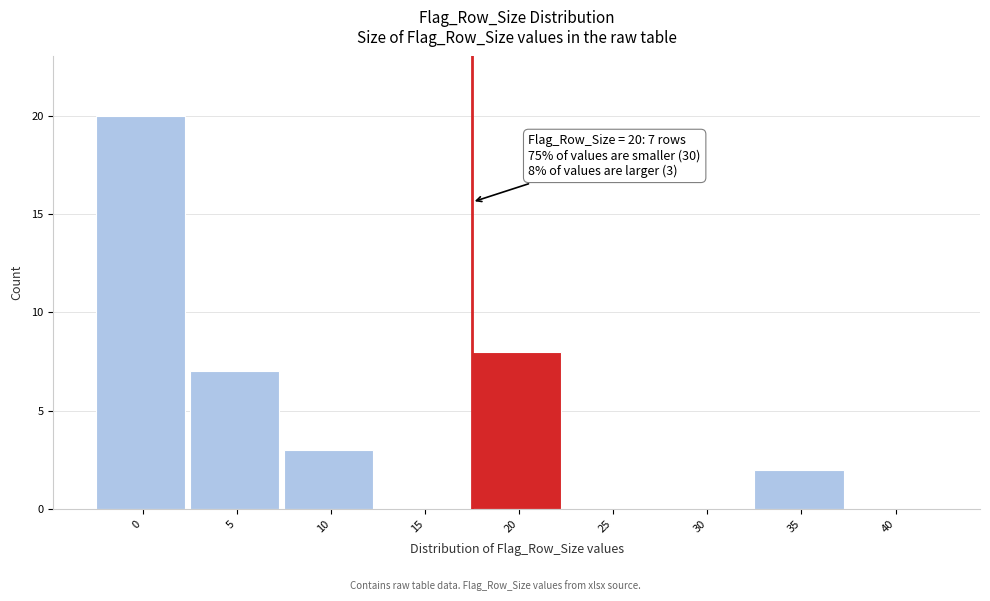

Reading right to left, extract all data points from this chart.

40=0	35=2	30=0	25=0	20=8	15=0	10=3	5=7	0=20